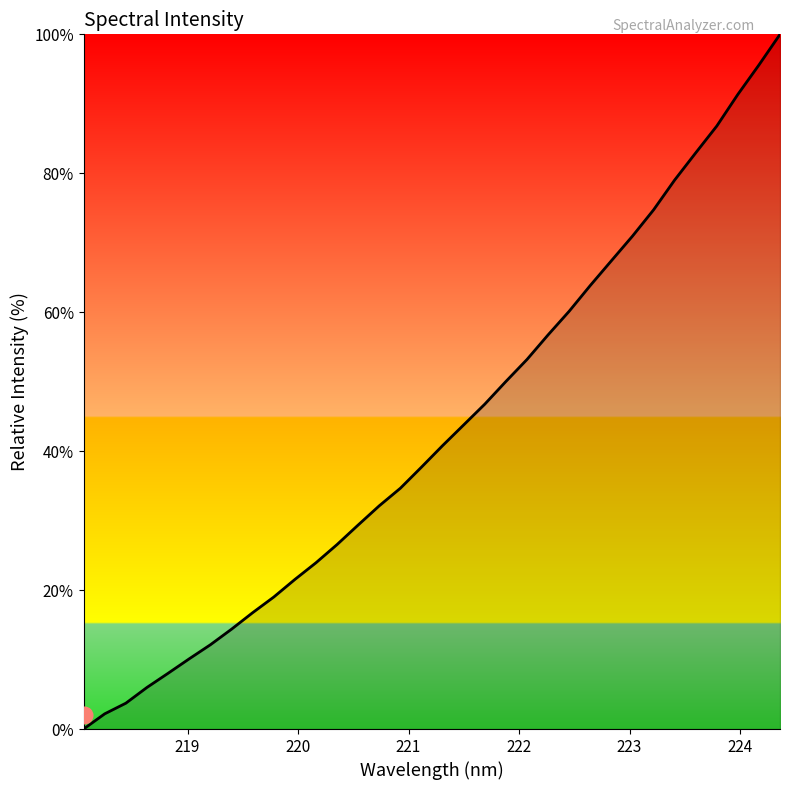

What is the difference between the maximum and minimum values?

100.0